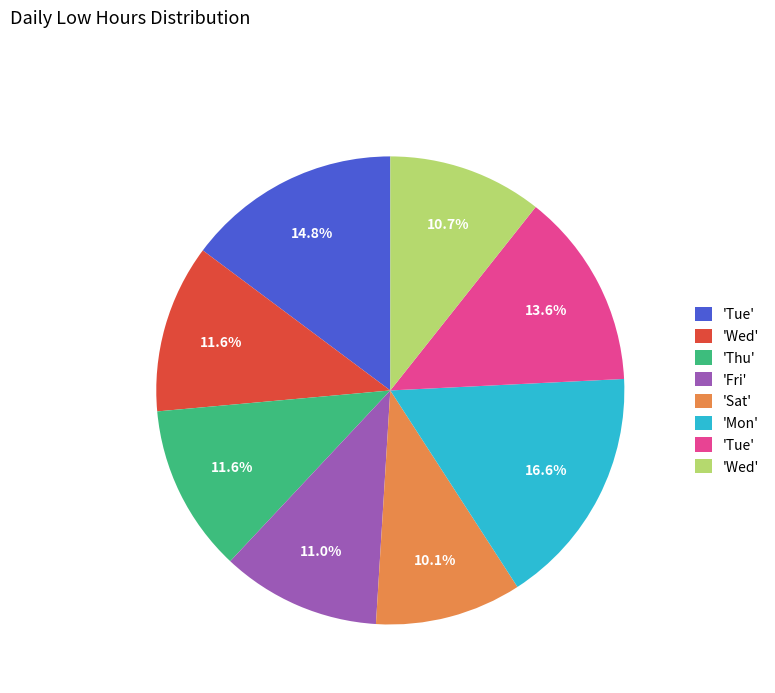

Is there a majority slice in this chart?

No